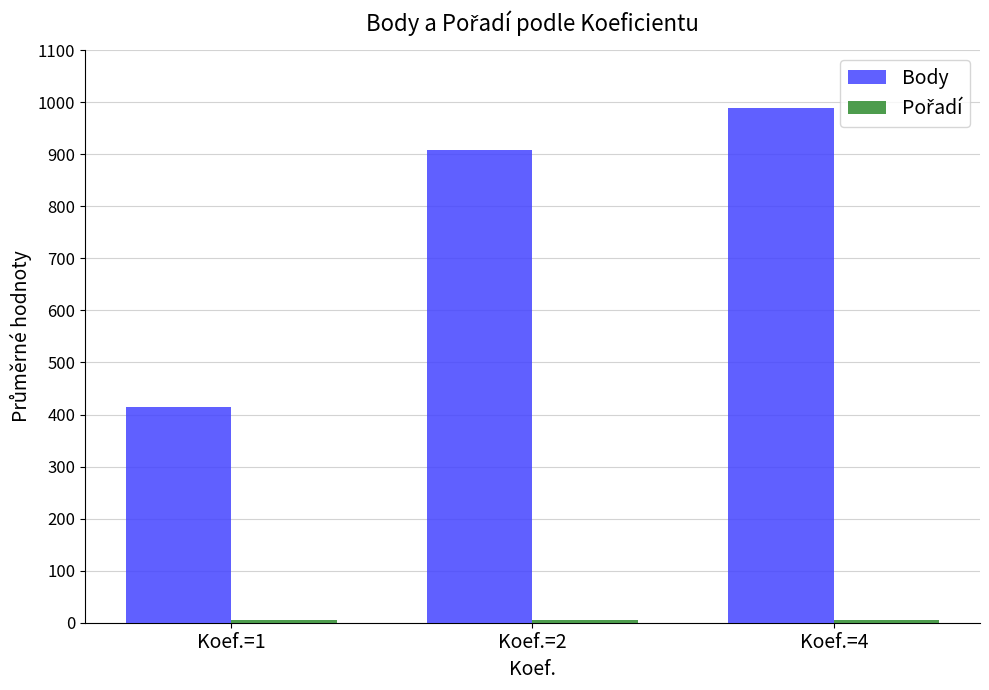

At which category is the sum across all series the highest?

Koef.=4